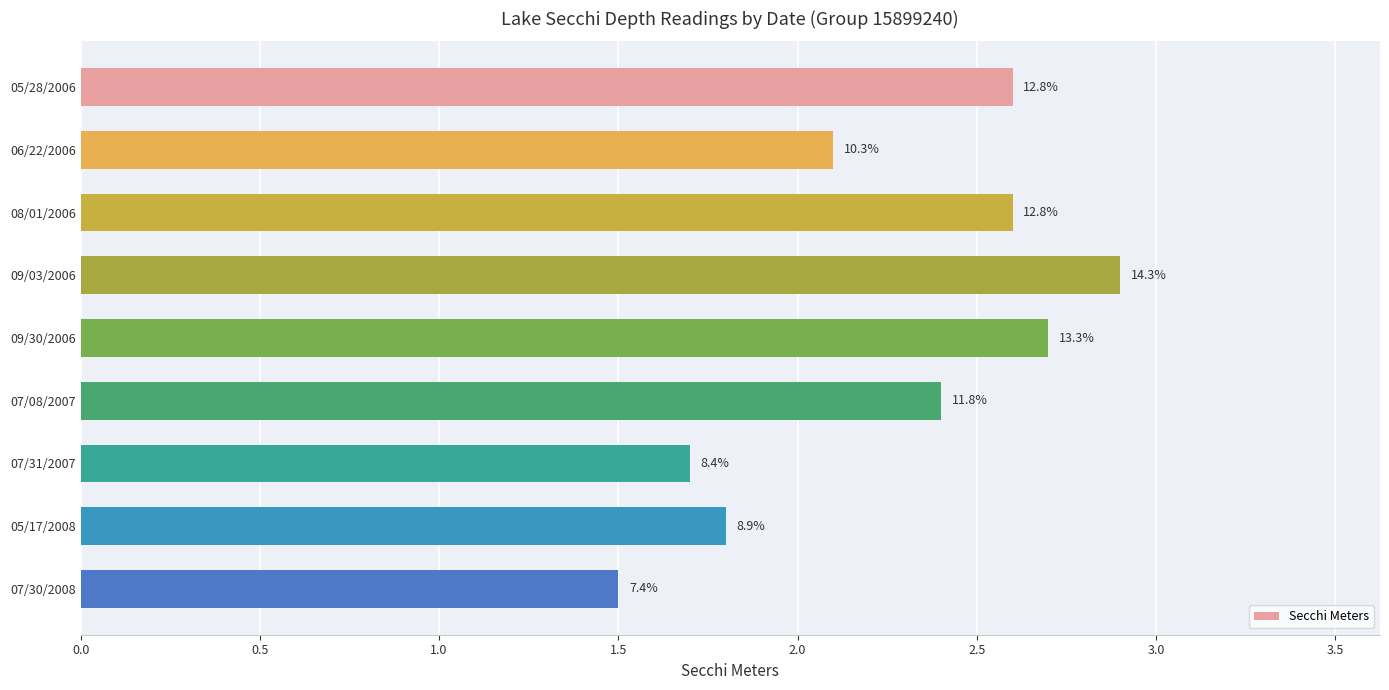

How many bars are there in total?

9